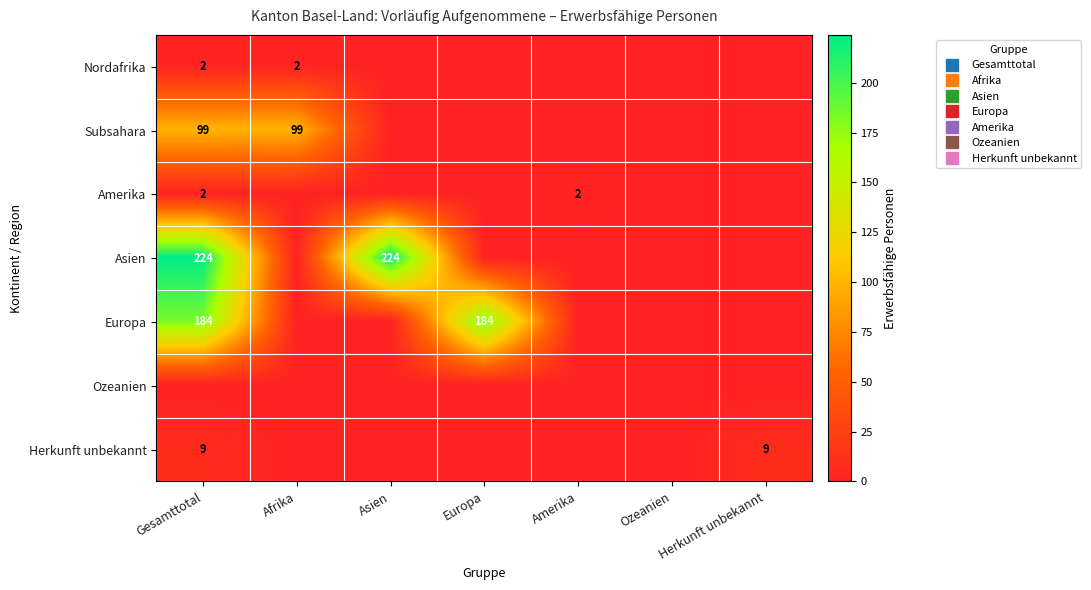

List the labels in order of Herkunft unbekannt value, smallest first.

Afrika, Asien, Europa, Amerika, Ozeanien, Gesamttotal, Herkunft unbekannt